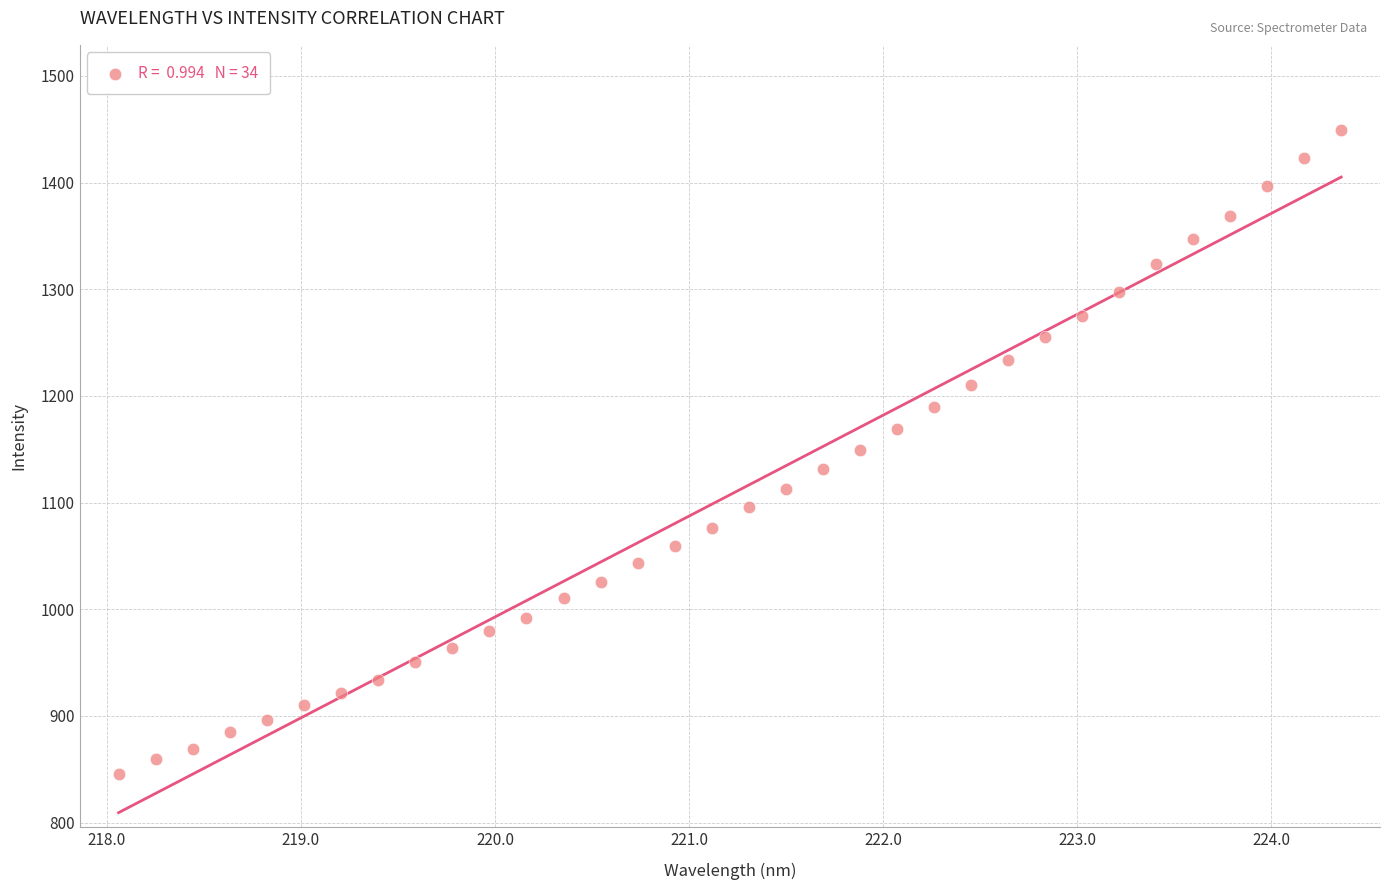

What is the range of X values (max minus min)?

6.3